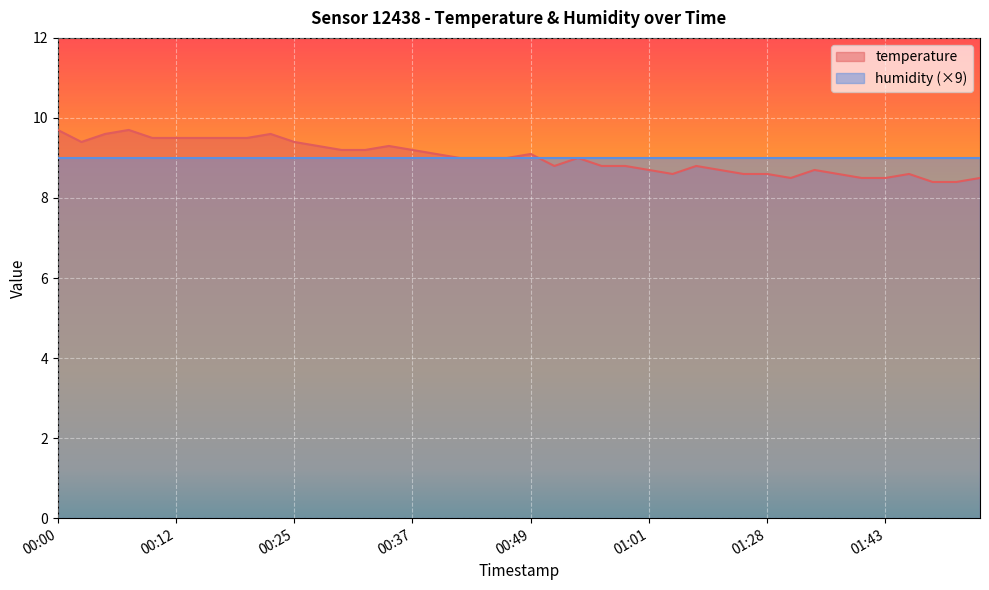

How many points are lower than both their immediate neighbors (excluding endpoints)?

4